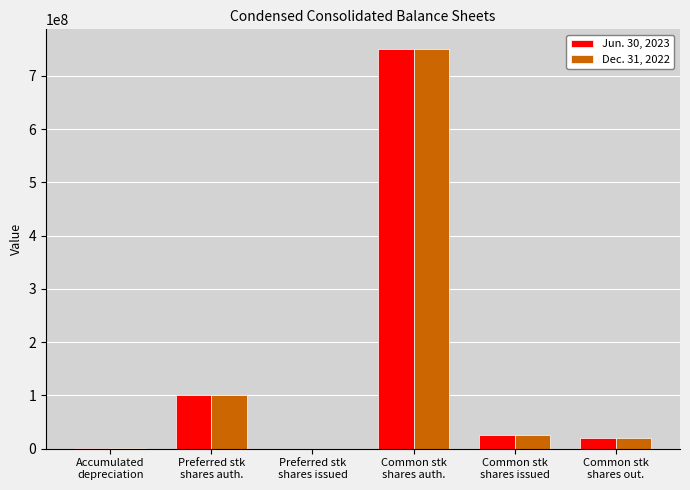

At which label does Jun. 30, 2023 first exceed 25155948?

Preferred stk
shares auth.